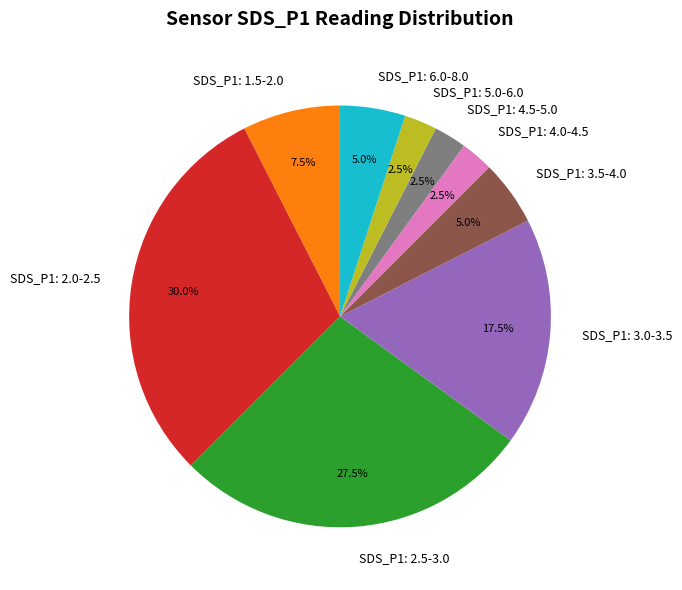

What is the ratio of the value at SDS_P1: 6.0-8.0 to the value at SDS_P1: 4.5-5.0?

2.0